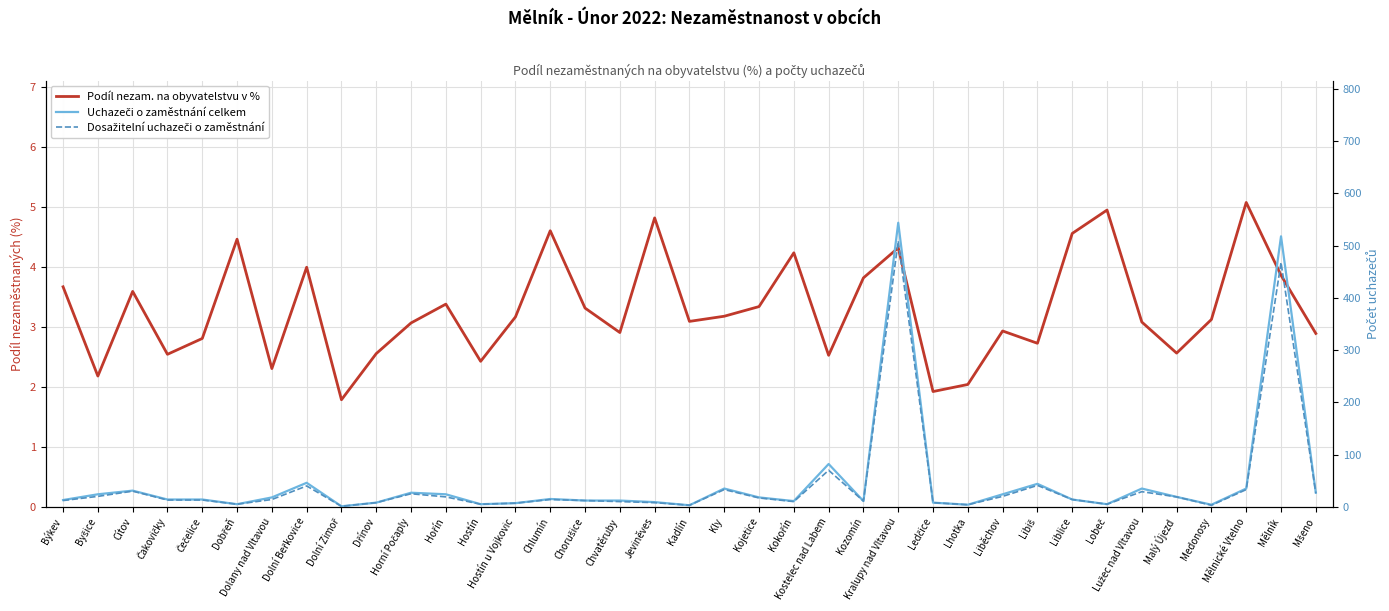

At which category does Podíl nezam. na obyvatelstvu v % reach its first local valley?

Byšice